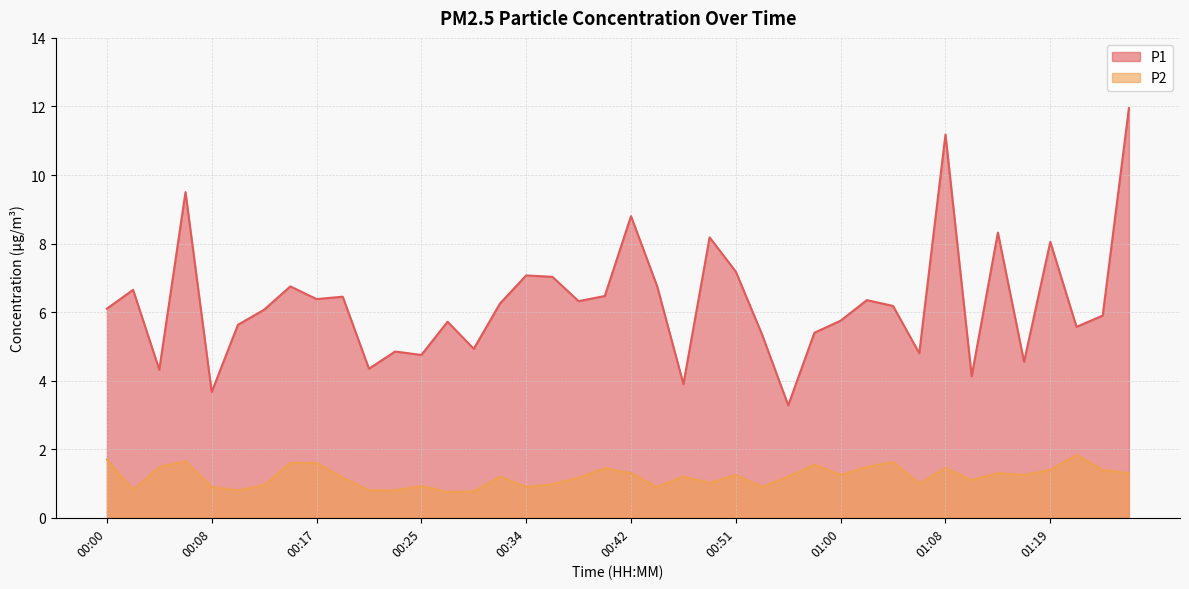

Where is P2 nearest to the value 1?

01:06